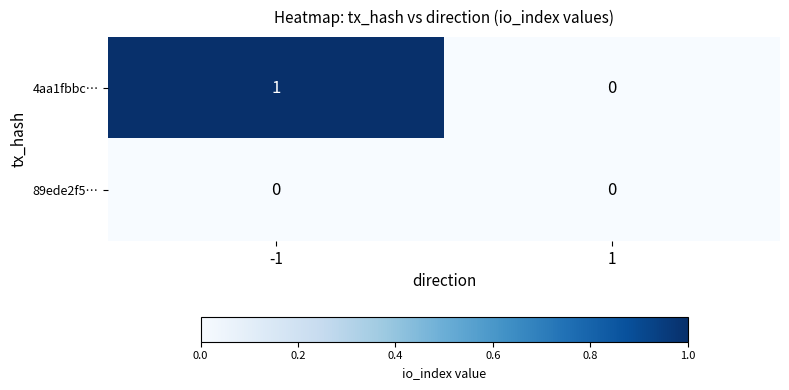

Rank the series by their average value, from highest to lowest.

4aa1fbbc…, 89ede2f5…